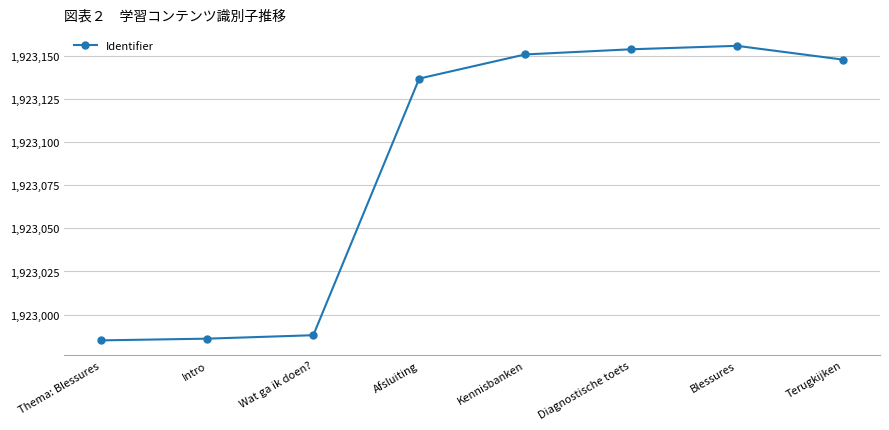

What position from the left is Intro?

2